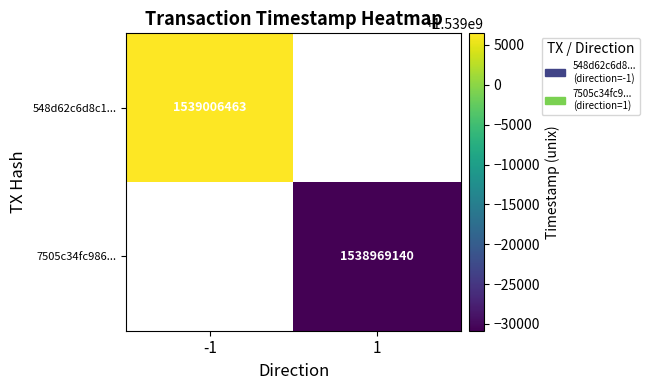

At which category does the chart reach its peak across all series?

-1